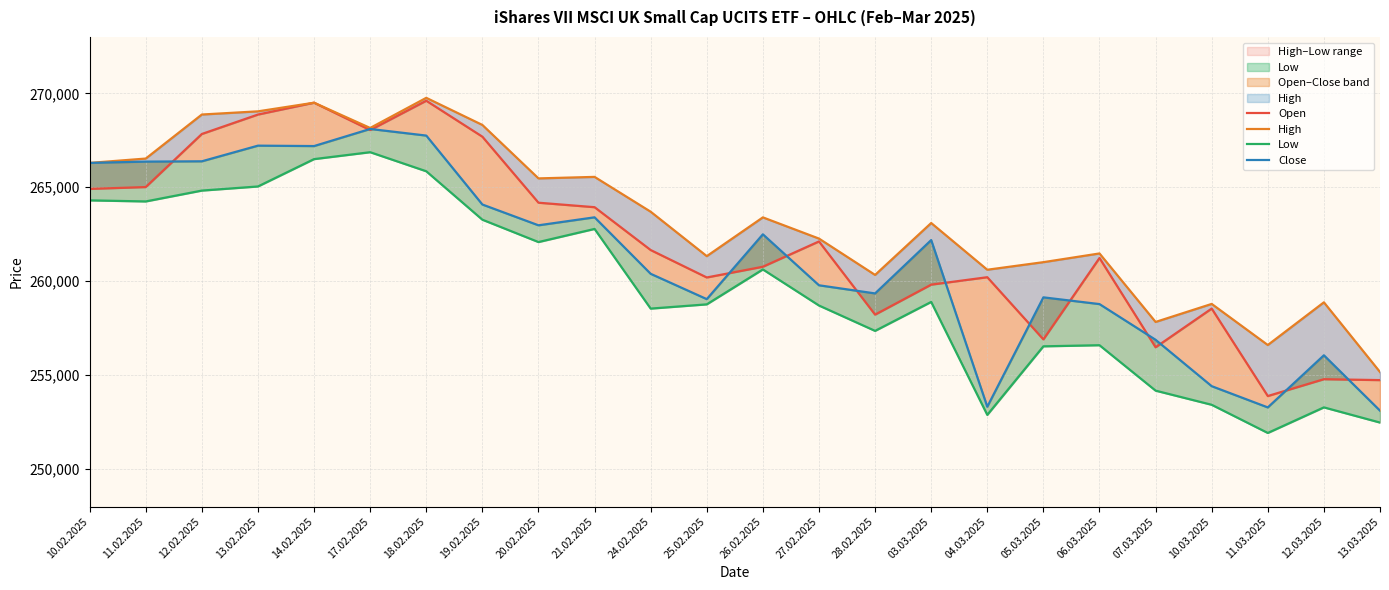

At which label does Open first exceed 261657?

10.02.2025